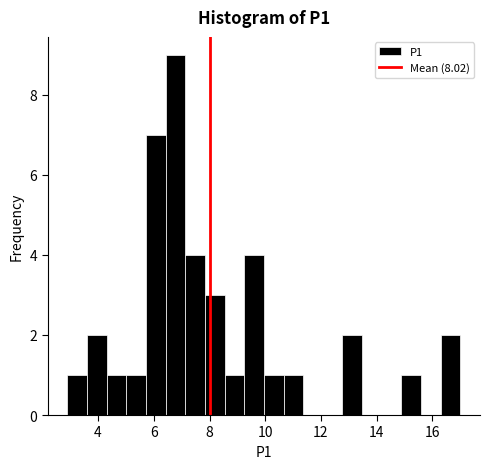

Read against the x-axis, roughly where is the centre of the tallest bar?

6.8